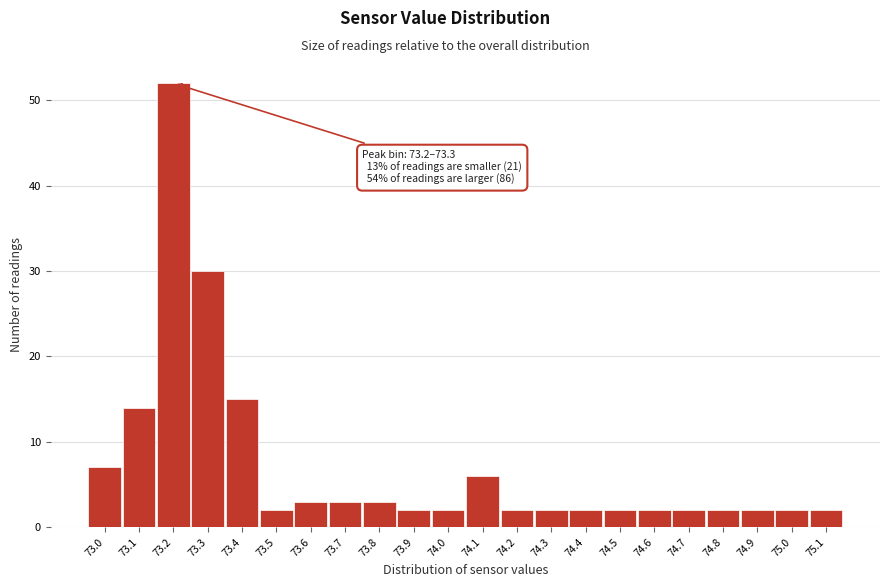

Reading right to left, transcribe all the data shown in this chart.

75.1=2	75.0=2	74.9=2	74.8=2	74.7=2	74.6=2	74.5=2	74.4=2	74.3=2	74.2=2	74.1=6	74.0=2	73.9=2	73.8=3	73.7=3	73.6=3	73.5=2	73.4=15	73.3=30	73.2=52	73.1=14	73.0=7